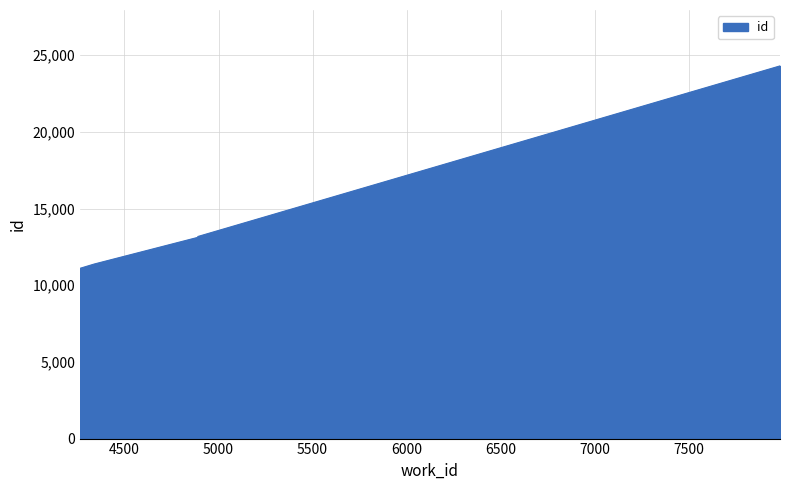

What is the sum of all values?

73077